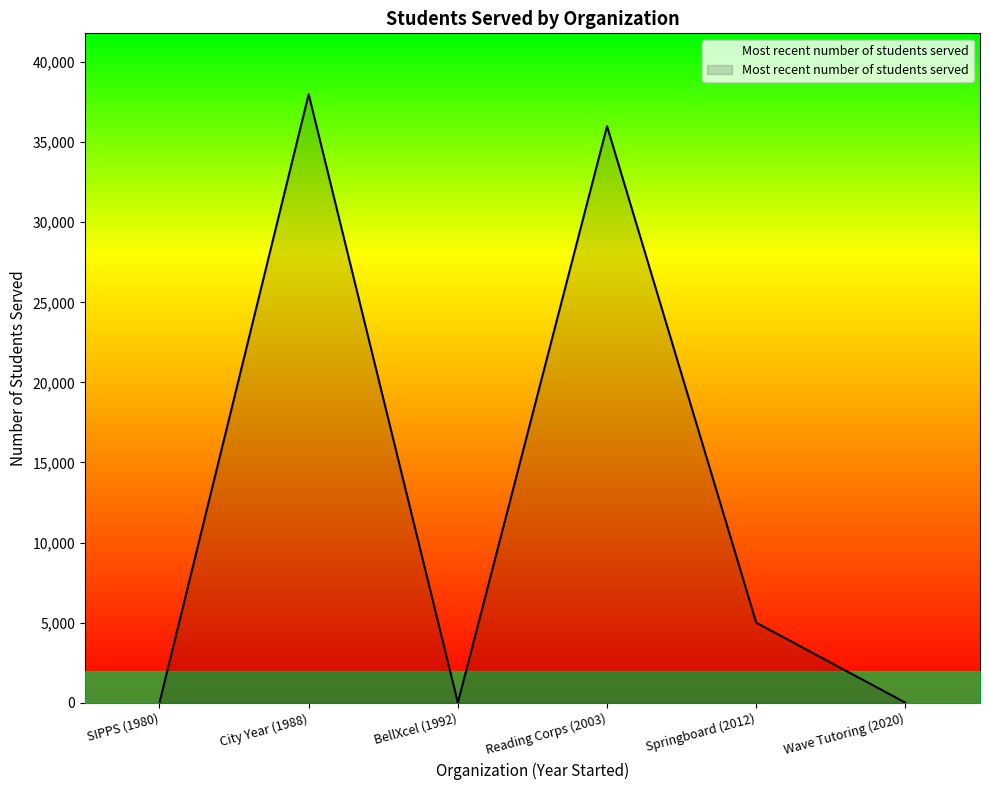

How many interior local peaks (higher than both neighbors) does the data have?

2